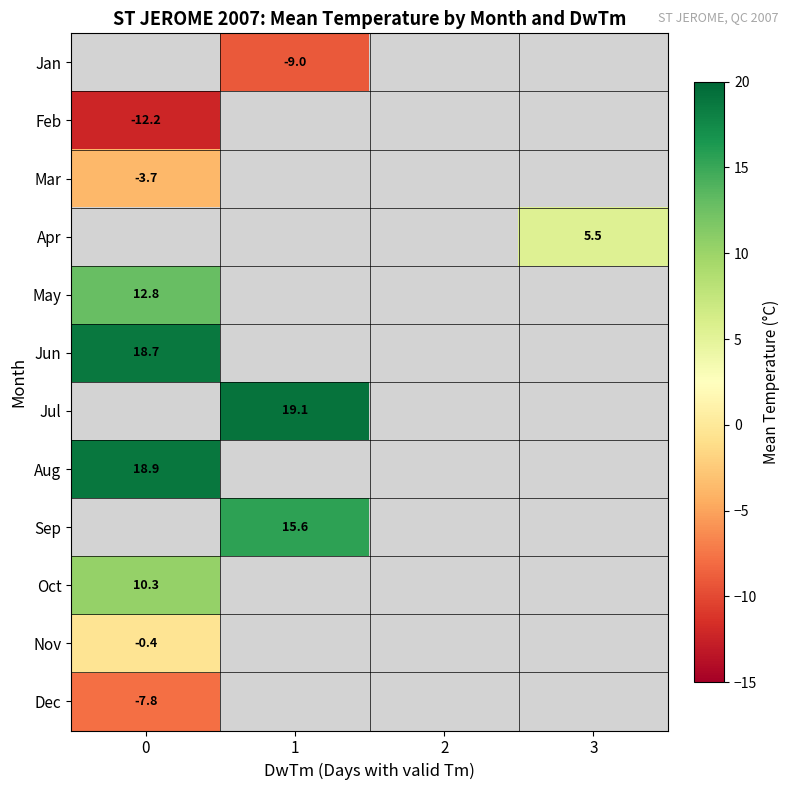

Is it true that Nov equals -0.4 at 0?

True